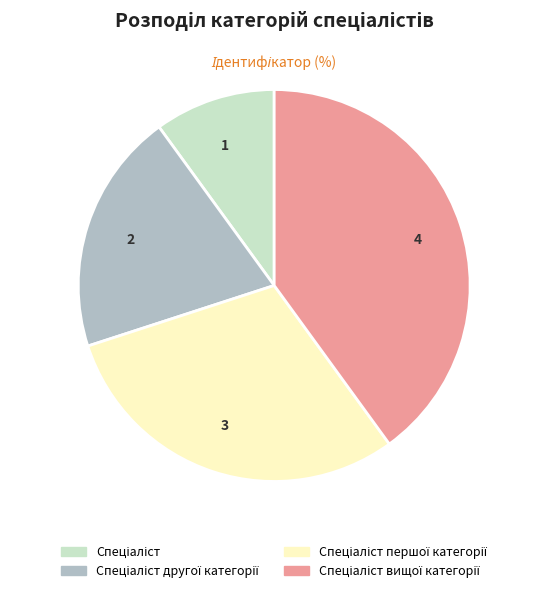

Which has a higher value, 1 or 3?

3